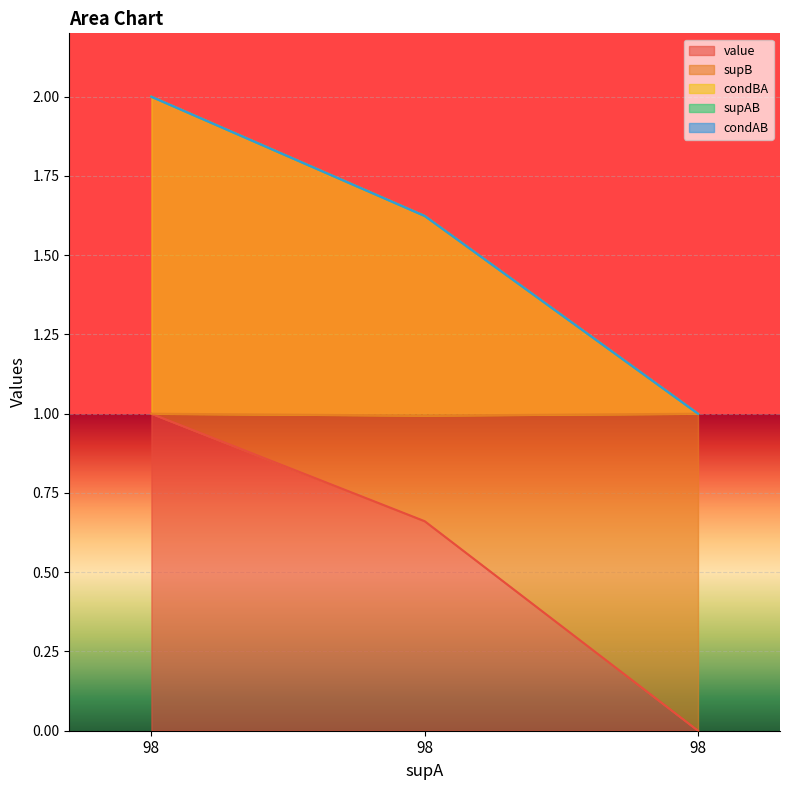

Which category has the lowest value across all series?

98